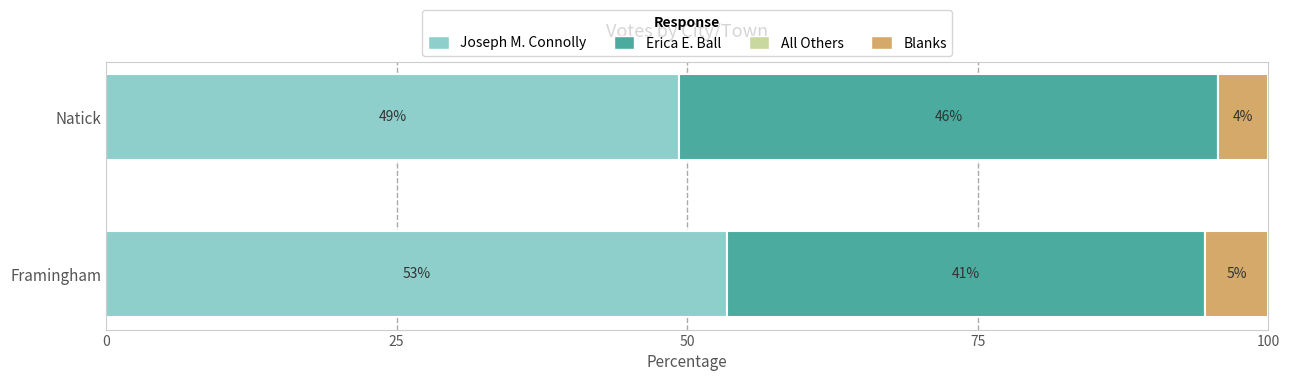

What are all the series names shown in the legend?

Joseph M. Connolly, Erica E. Ball, All Others, Blanks